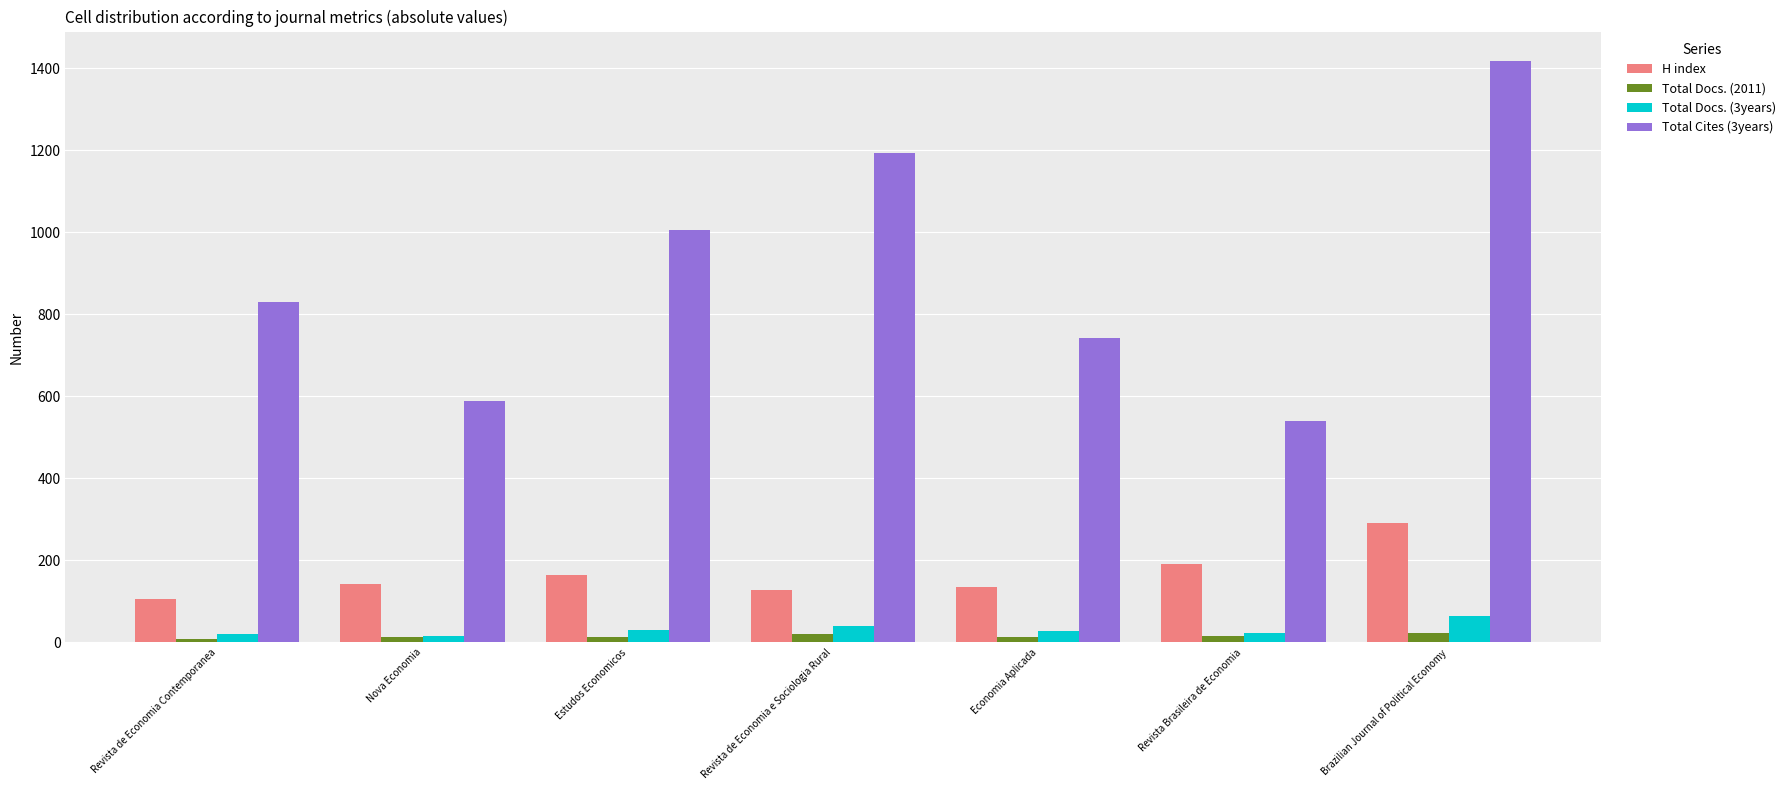

The value of Total Cites (3years) at Economia Aplicada is 743. True or false?

True